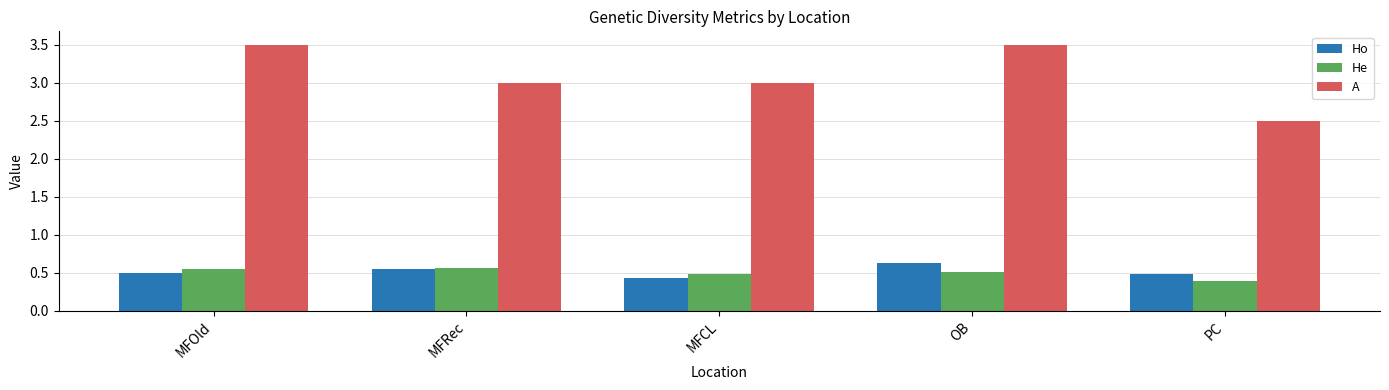

What is the sum of the He values at MFRec and OB?

1.1